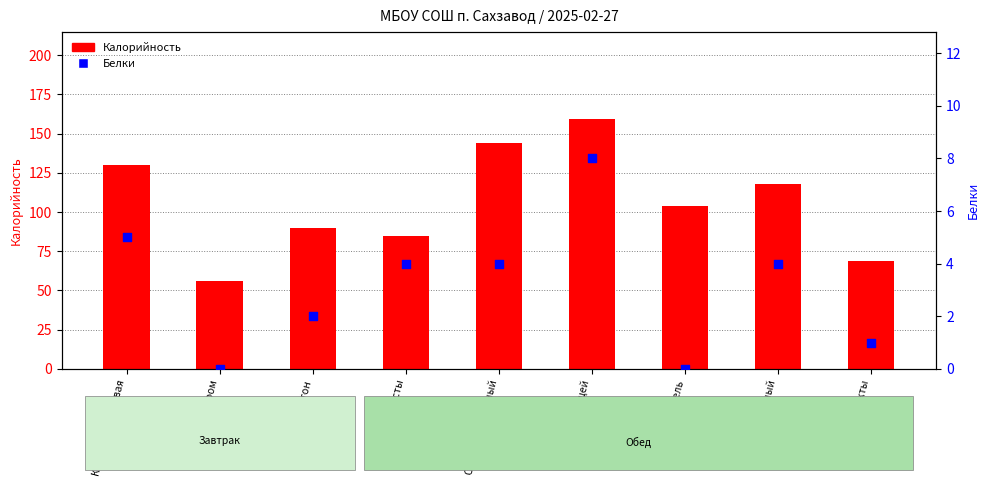

Which series contains the highest Y value?

Калорийность